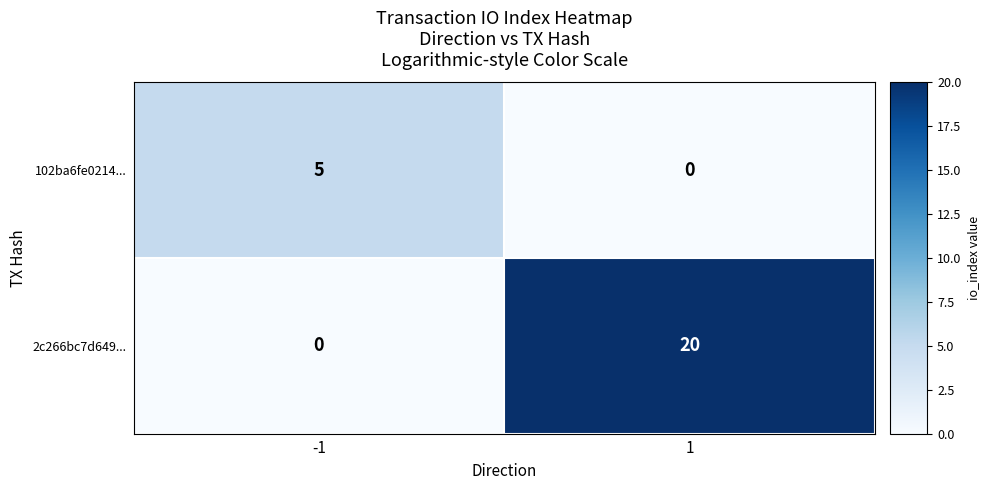

What is the average value of the 2c266bc7d649... series?

10